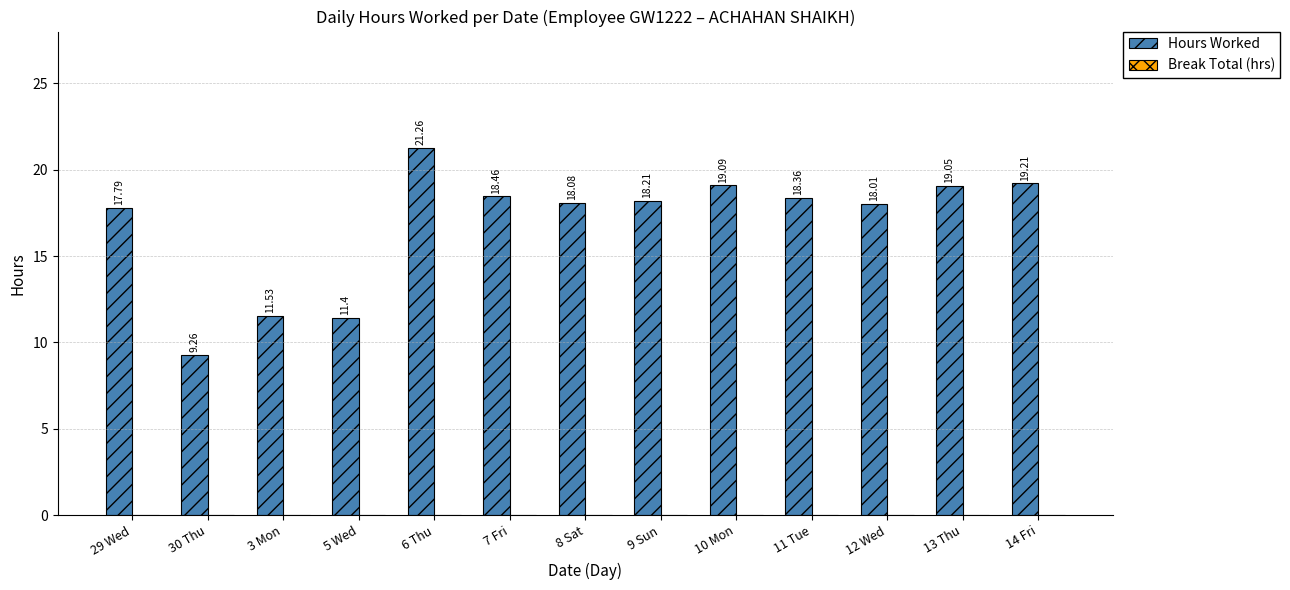

What is the ratio of the value at 9 Sun to the value at 10 Mon?

1.0